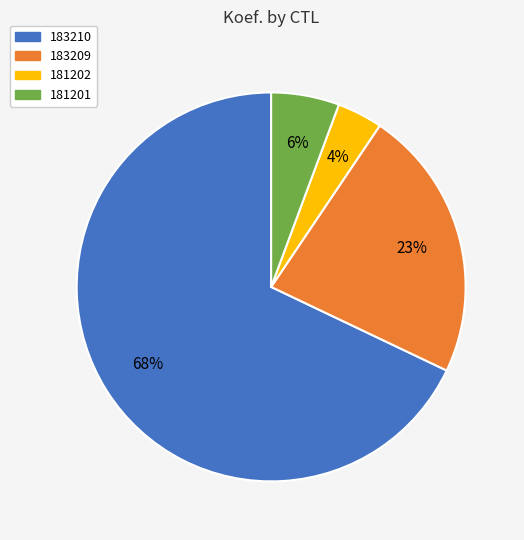

To the nearest percent, what portion does 183209 represent?

23%